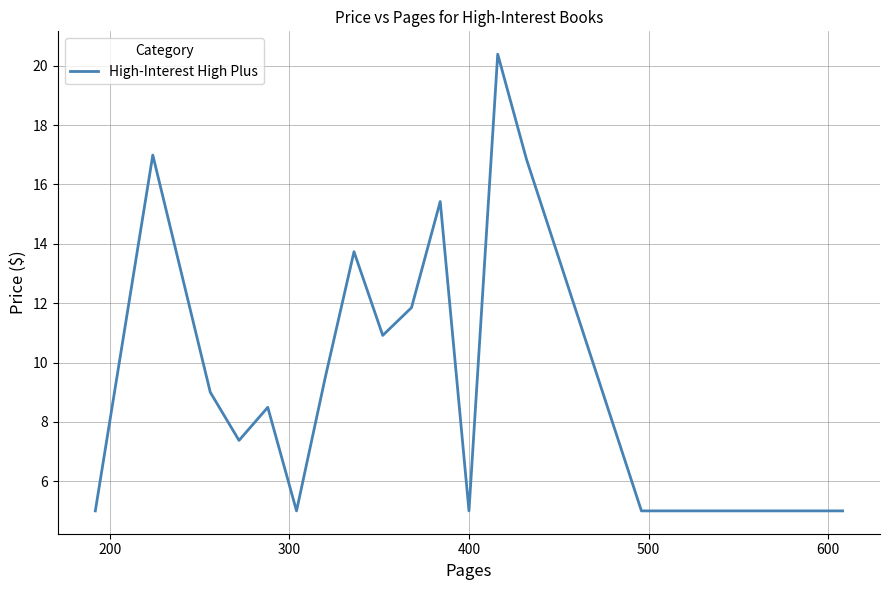

What is the smallest value displayed?

5.0